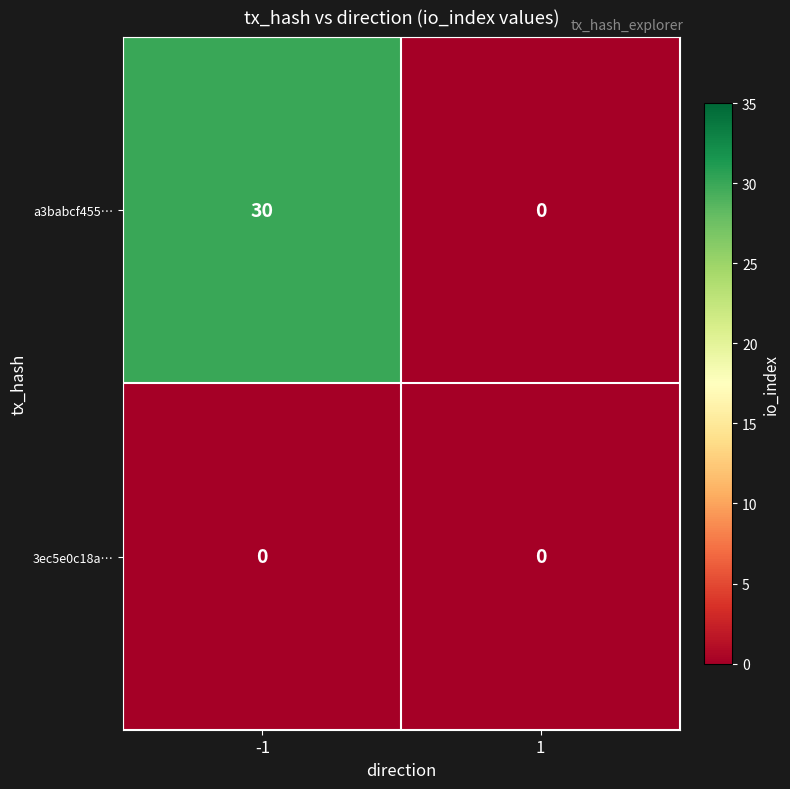

What is the maximum value shown in the chart?

30